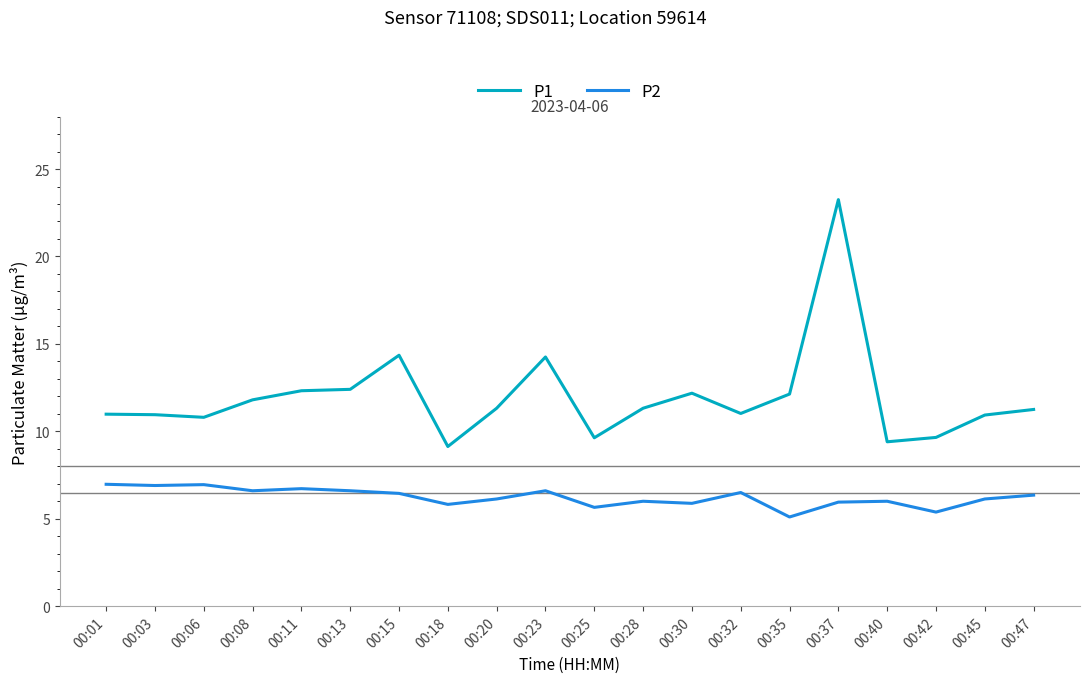

The value of P1 at 00:32 is 19.6. True or false?

False